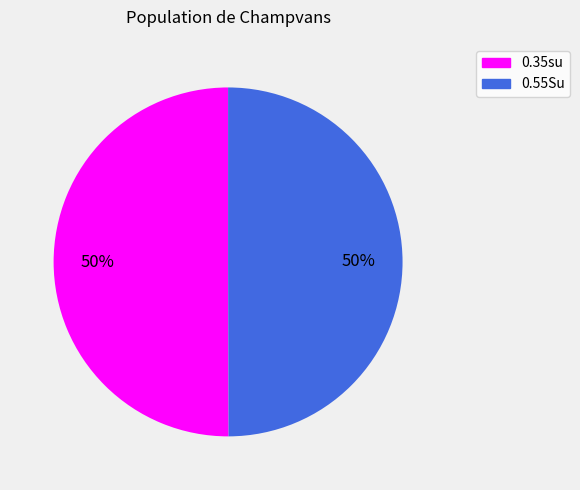

To the nearest percent, what is the combined percentage of 0.55Su and 0.35su?

100%